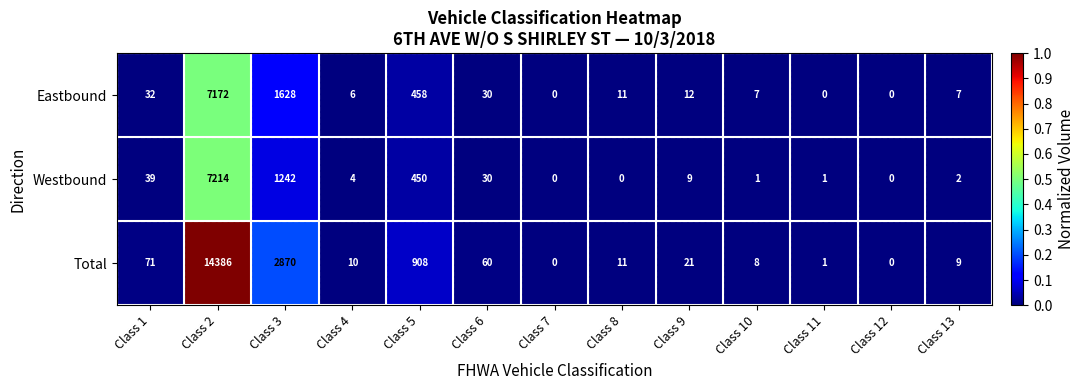

What value does the Eastbound series have at Class 13?

7